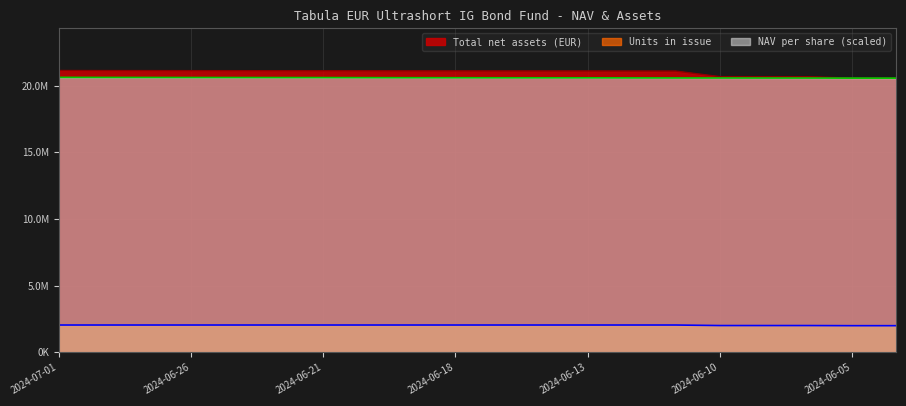

The value of Total net assets (EUR) at 2024-06-27 is 28244852.2. True or false?

False